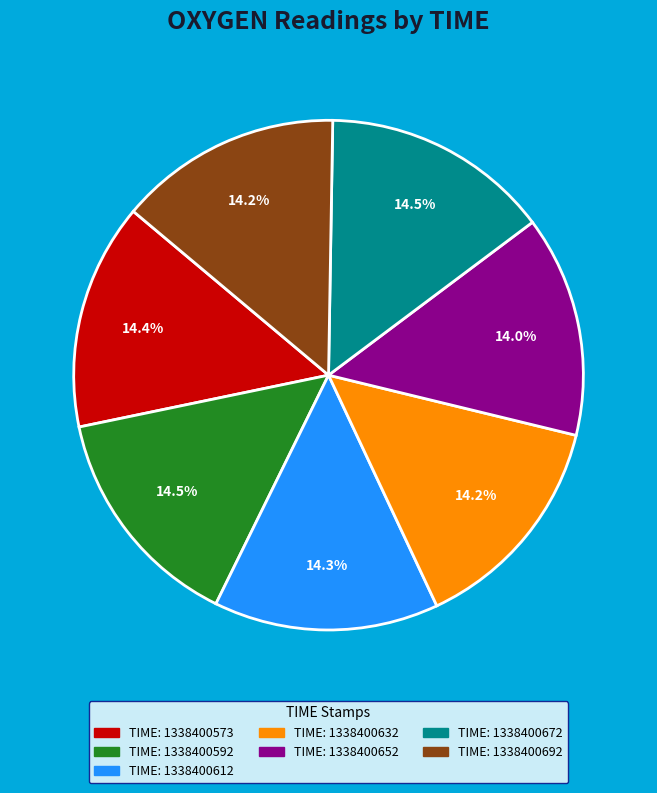

To the nearest percent, what is the average slice percentage?

14%